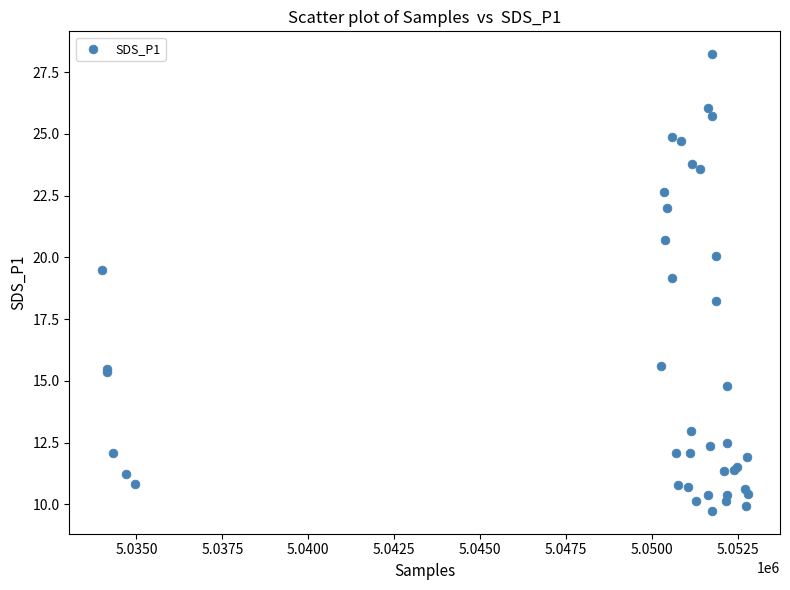

What Y value in the scatter plot is closest to 18?

18.2